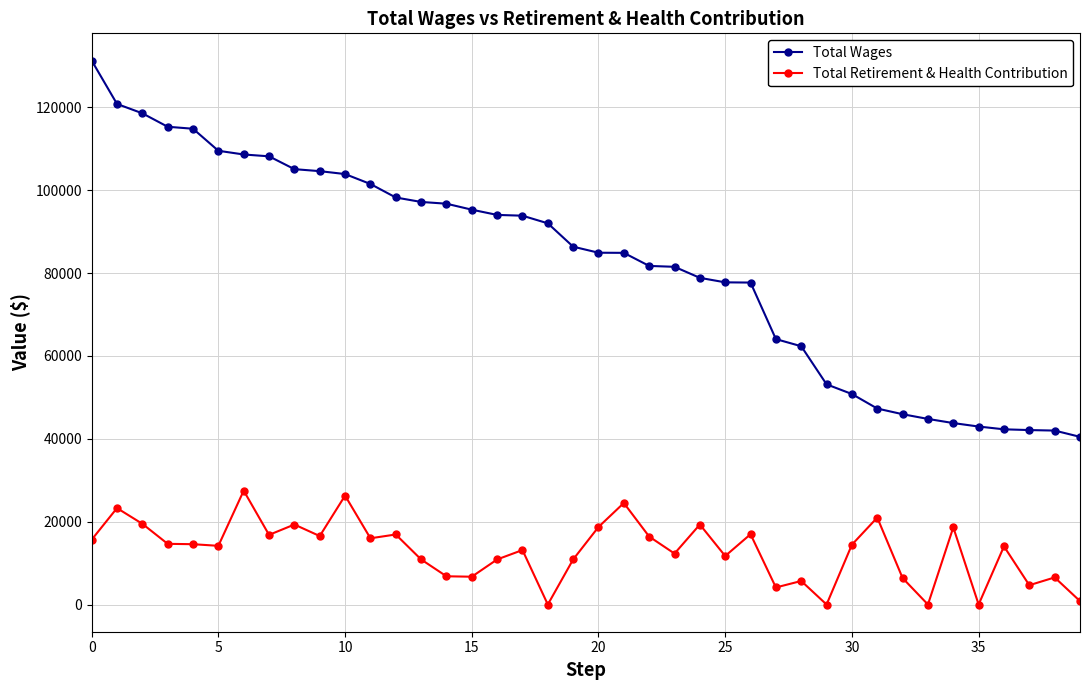

Rank the series by their maximum value, from lowest to highest.

Total Retirement & Health Contribution, Total Wages